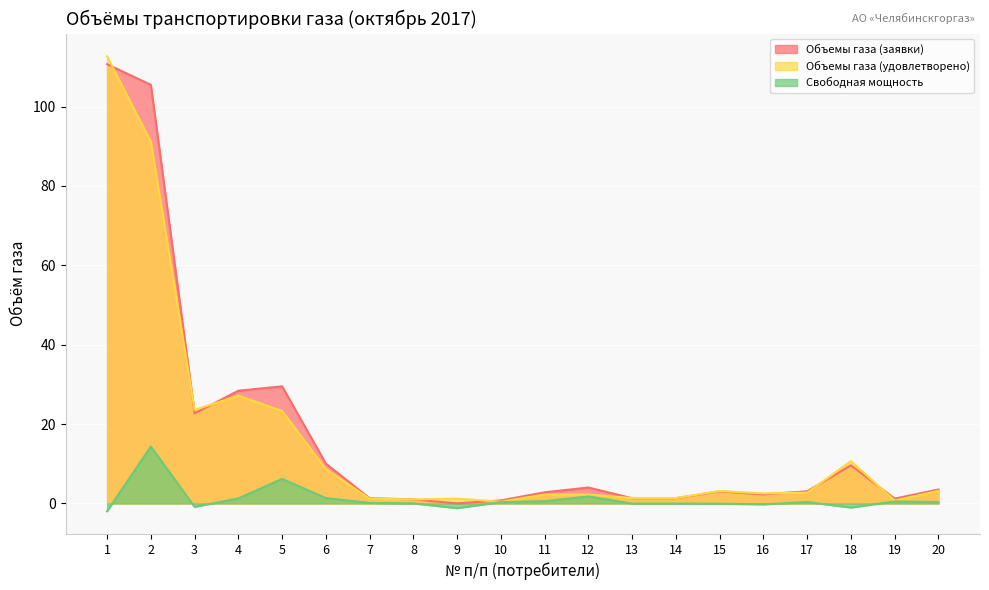

In Свободная мощность, how many points are higher than both neighbors (excluding endpoints)?

5